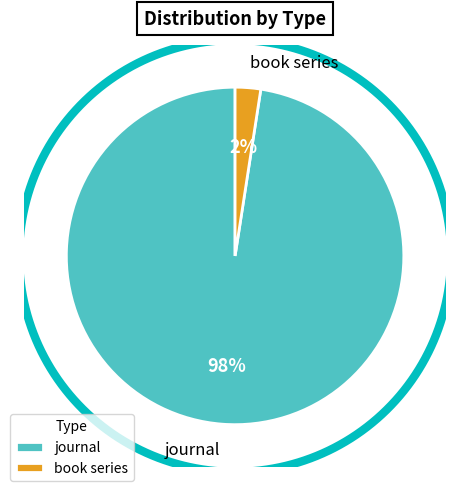

What is the ratio of the value at journal to the value at book series?

40.0